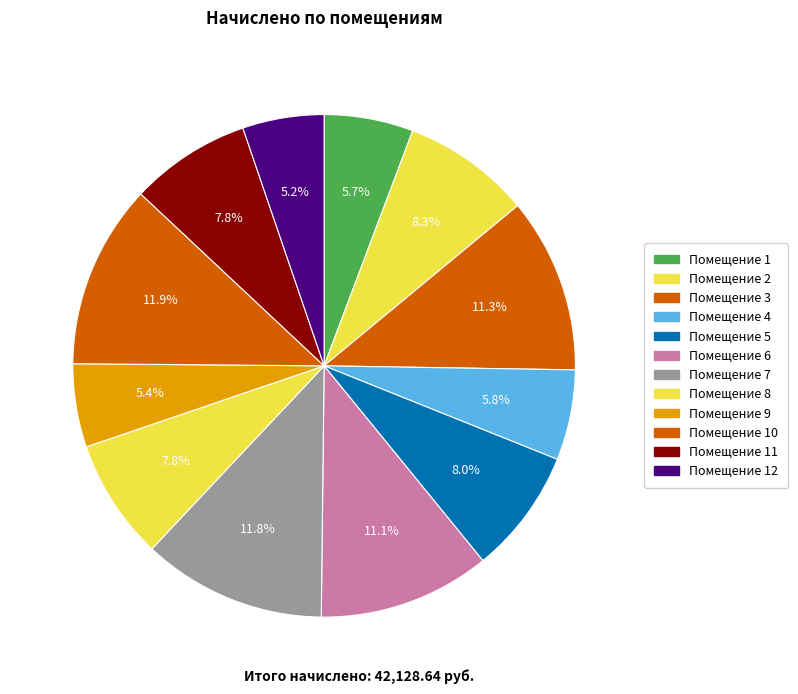

Count the number of slices in the pie.

12